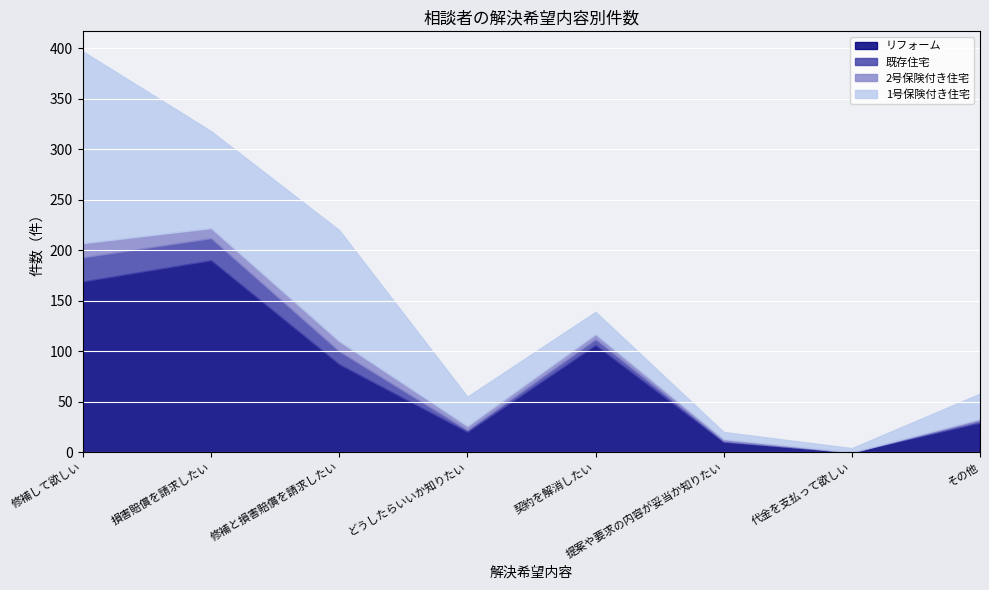

What are all the series names shown in the legend?

リフォーム, 既存住宅, 2号保険付き住宅, 1号保険付き住宅